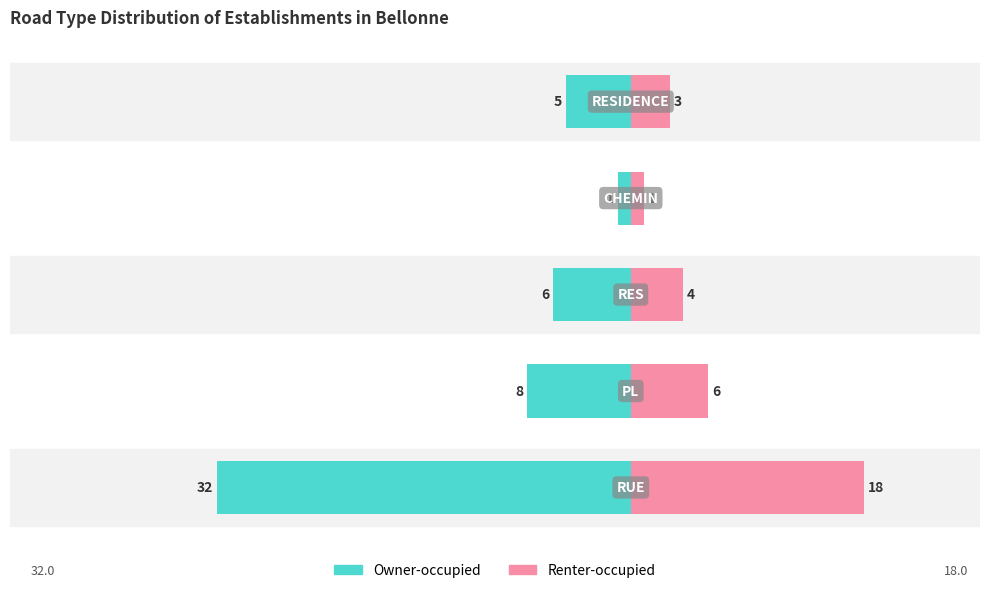

What is the difference between the Owner-occupied values at 4 and 1?

3